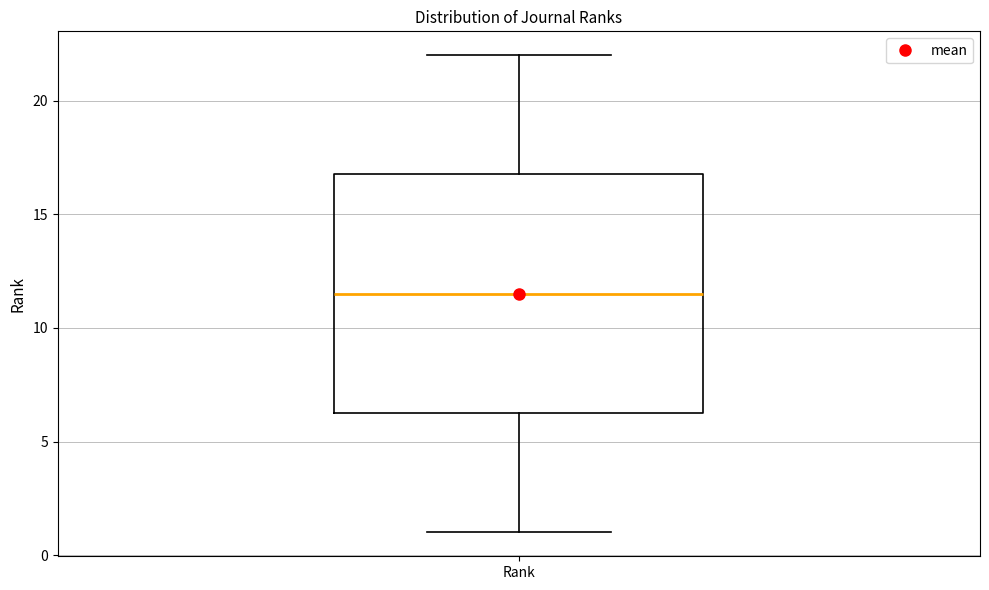

Transcribe this box plot: give where the median line is, the range the box spans, and where the two whiskers end, as read against the y-axis. The values are not printed on the chart, so give them approximately, as read against the axis.

median 11.5, box 6.5 to 17.0, whiskers 1.0 to 22.0